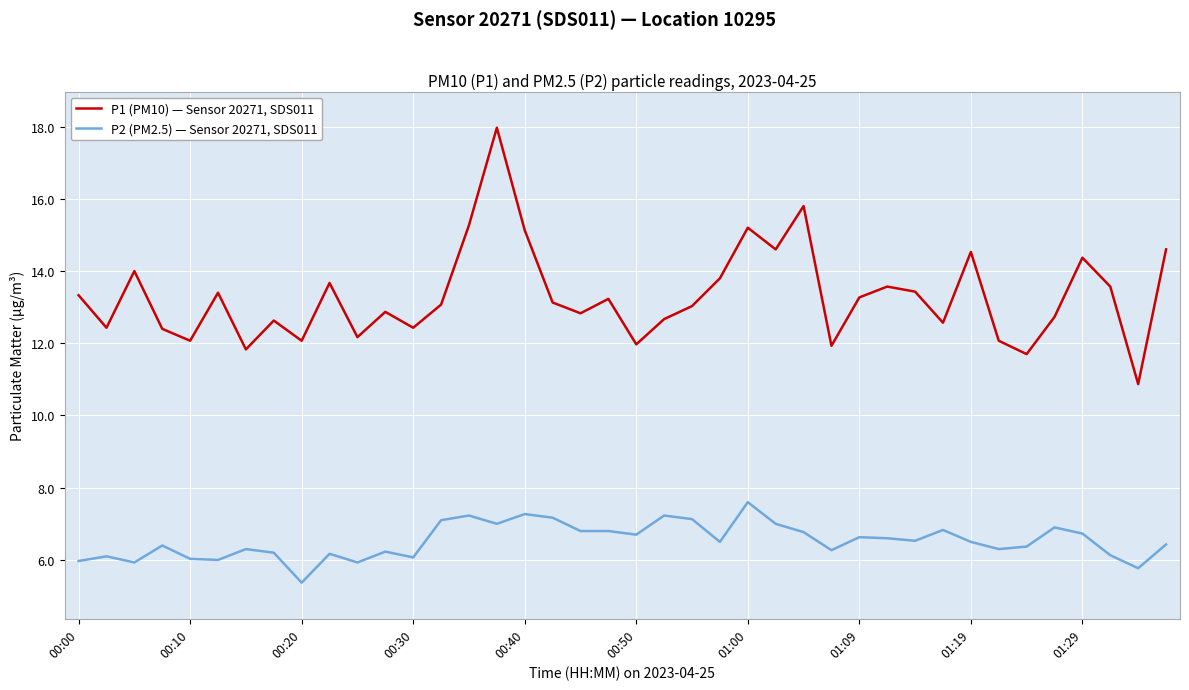

Which series has the largest total across all categories?

P1 (PM10) — Sensor 20271, SDS011